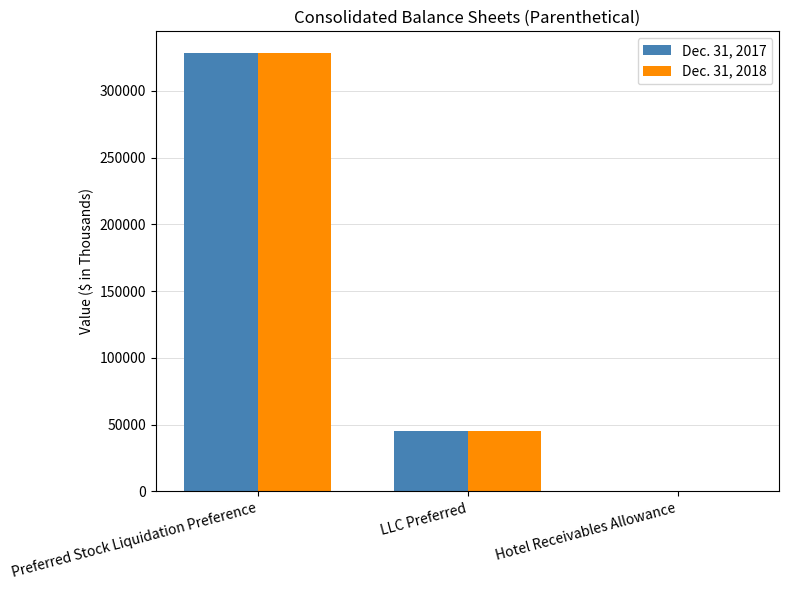

Reading left to right, extract all data points from this chart.

Dec. 31, 2017: Preferred Stock Liquidation Preference=328266	LLC Preferred=45430	Hotel Receivables Allowance=510
Dec. 31, 2018: Preferred Stock Liquidation Preference=328266	LLC Preferred=45544	Hotel Receivables Allowance=598